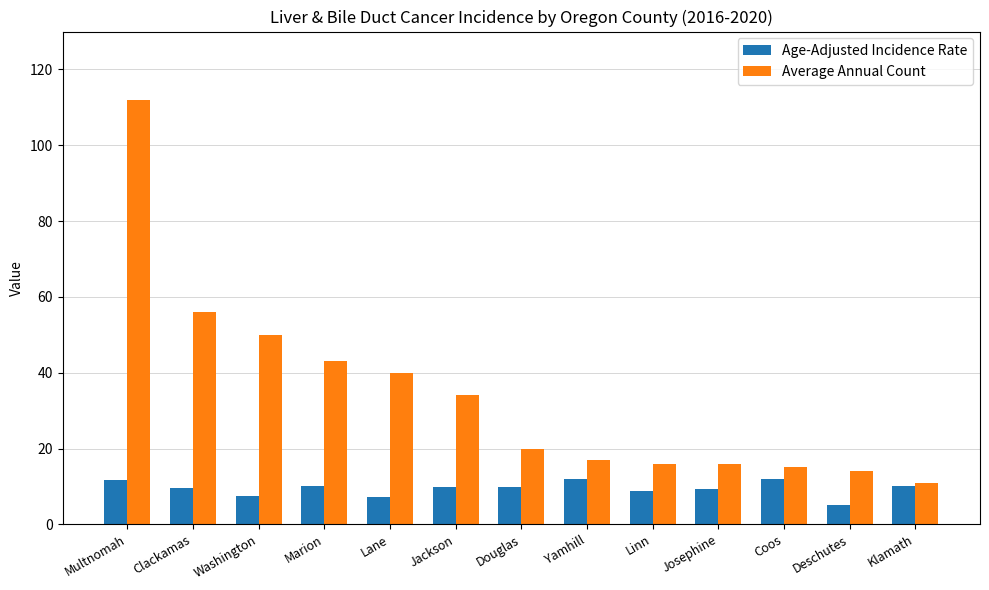

Is the value of Average Annual Count at Multnomah greater than the value of Age-Adjusted Incidence Rate at Douglas?

Yes